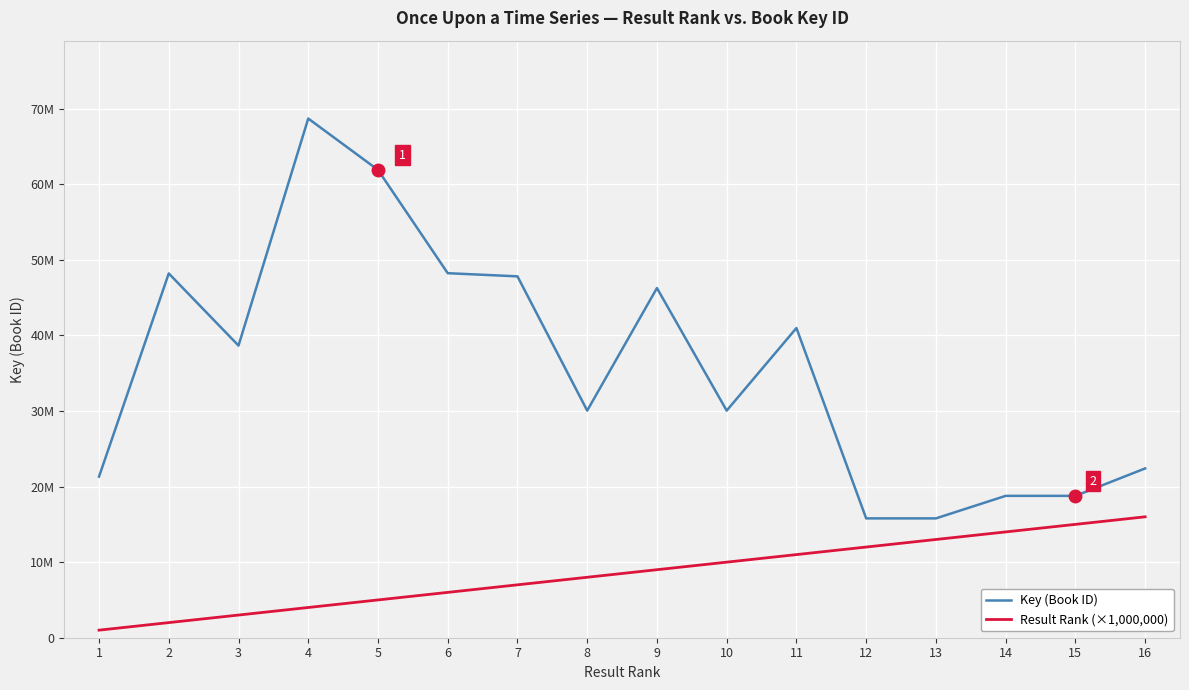

Reading left to right, extract all data points from this chart.

Key (Book ID): 21320501	48202566	38657646	68701688	61904032	48237255	47818501	30053822	46269915	30053562	40981364	15791723	15791757	18771846	18771893	22401646
Result Rank (×1,000,000): 1000000	2000000	3000000	4000000	5000000	6000000	7000000	8000000	9000000	10000000	11000000	12000000	13000000	14000000	15000000	16000000